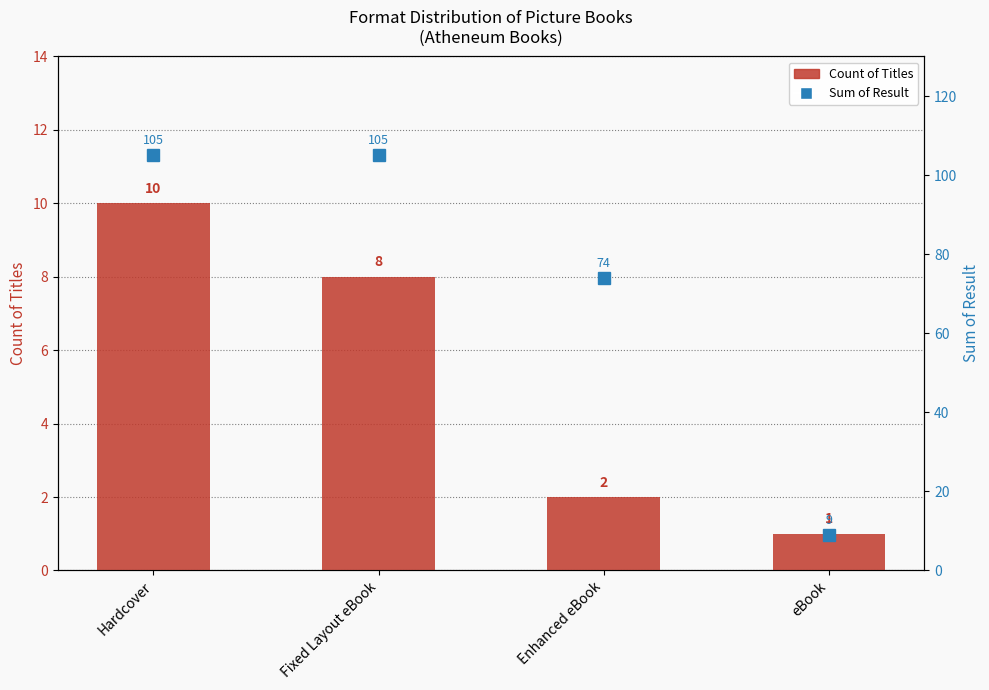

What is the maximum value shown in the chart?

105